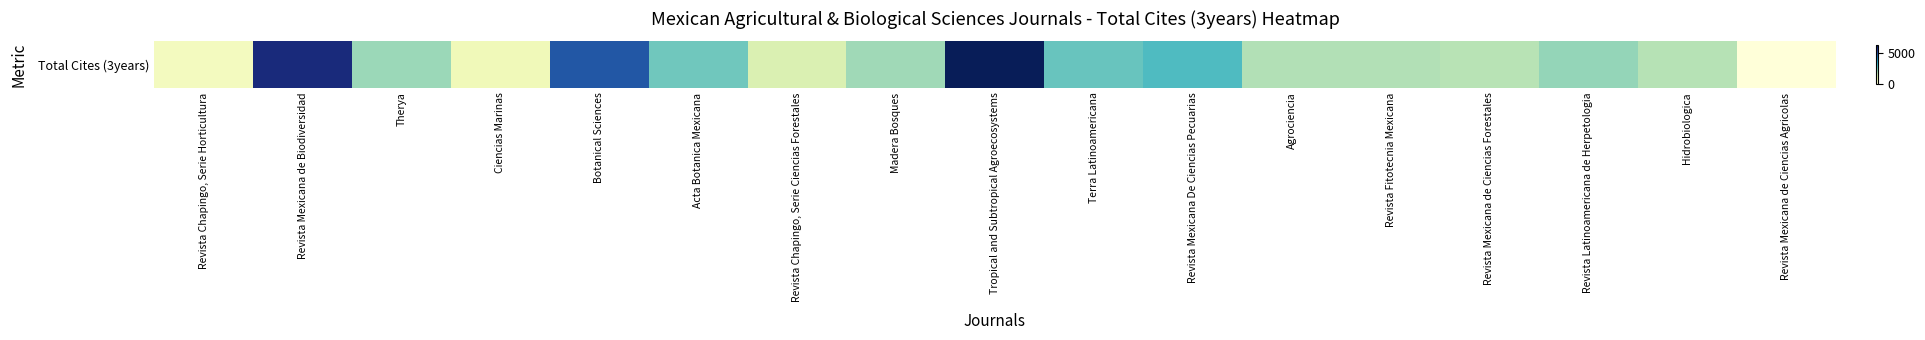

What is the change in value from Botanical Sciences to Revista Latinoamericana de Herpetologia?

-2727